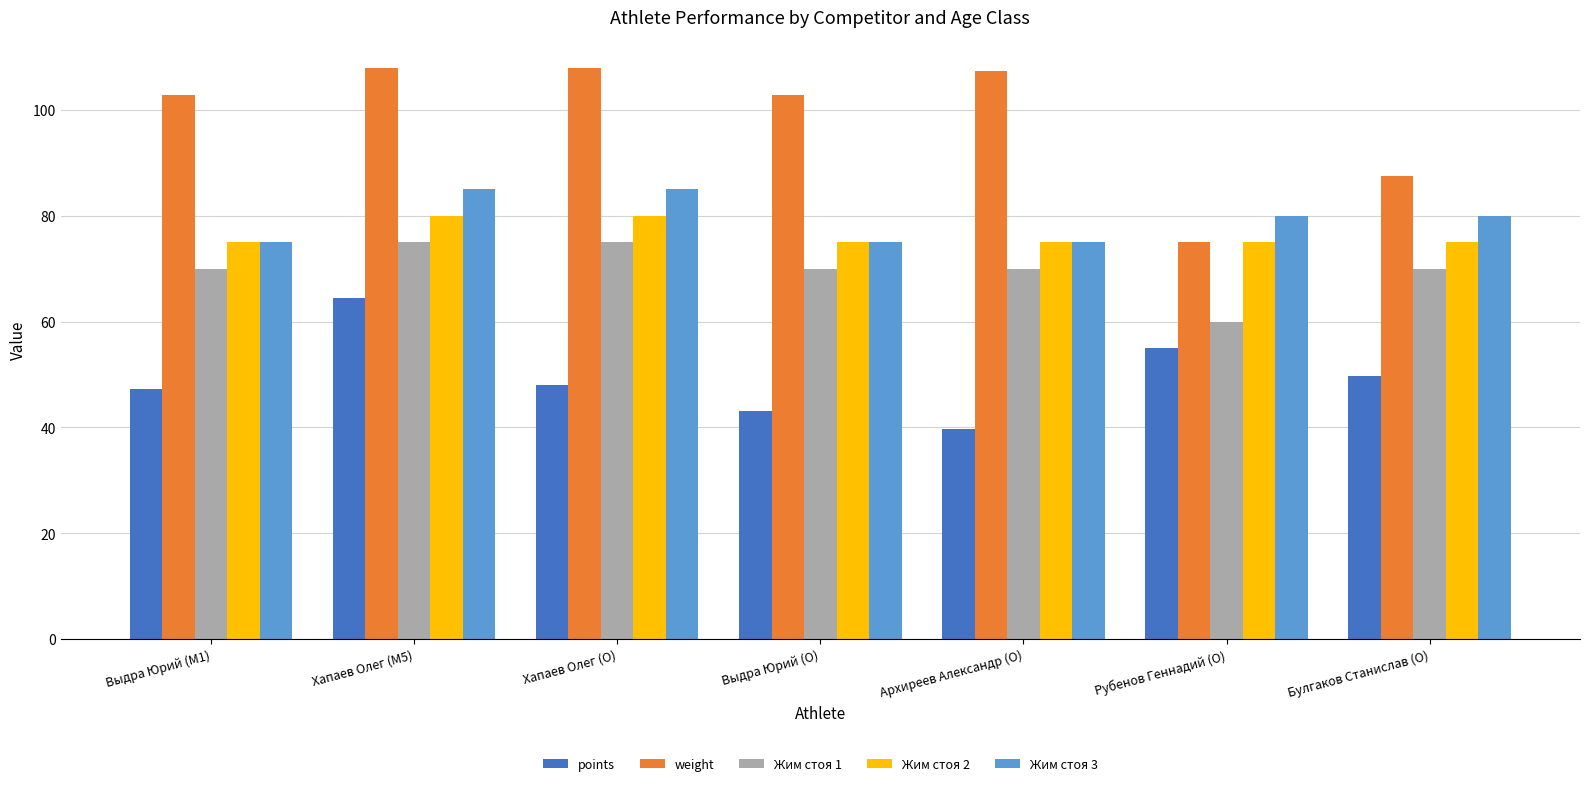

Reading left to right, what are all the values shown in this chart?

points: 47.3	64.4	48.1	43.1	39.7	55.1	49.7
weight: 102.9	107.9	107.9	102.9	107.3	75.0	87.6
Жим стоя 1: 70.0	75.0	75.0	70.0	70.0	60.0	70.0
Жим стоя 2: 75.0	80.0	80.0	75.0	75.0	75.0	75.0
Жим стоя 3: 75.0	85.0	85.0	75.0	75.0	80.0	80.0